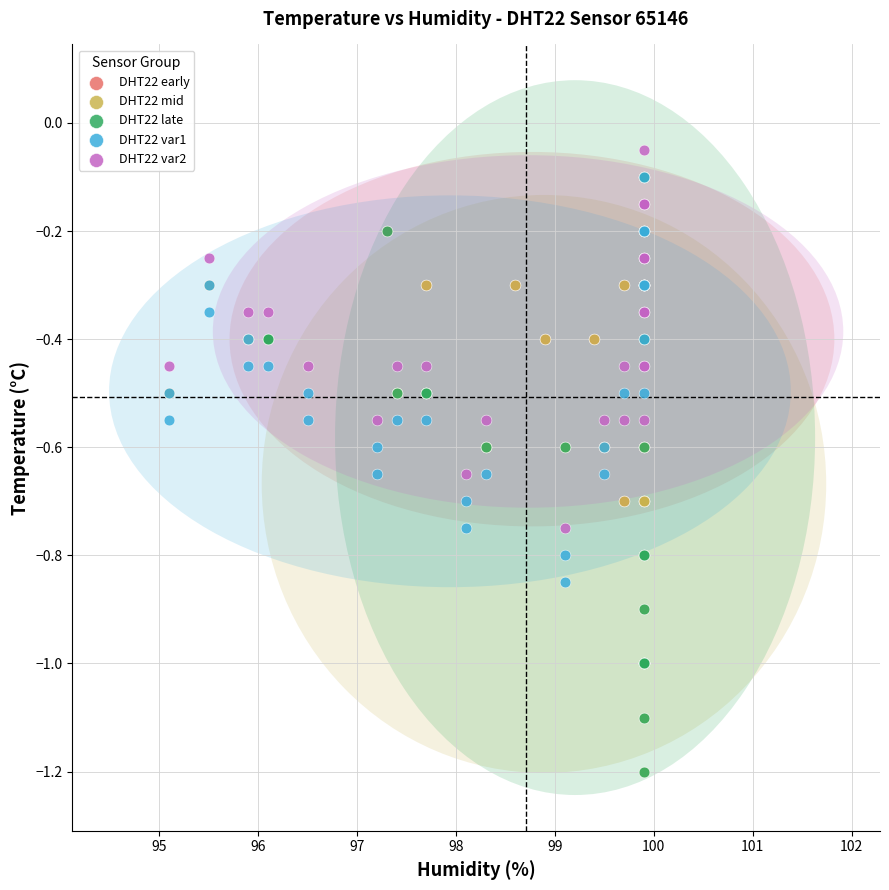

Which series has the widest spread of Y values?

DHT22 late